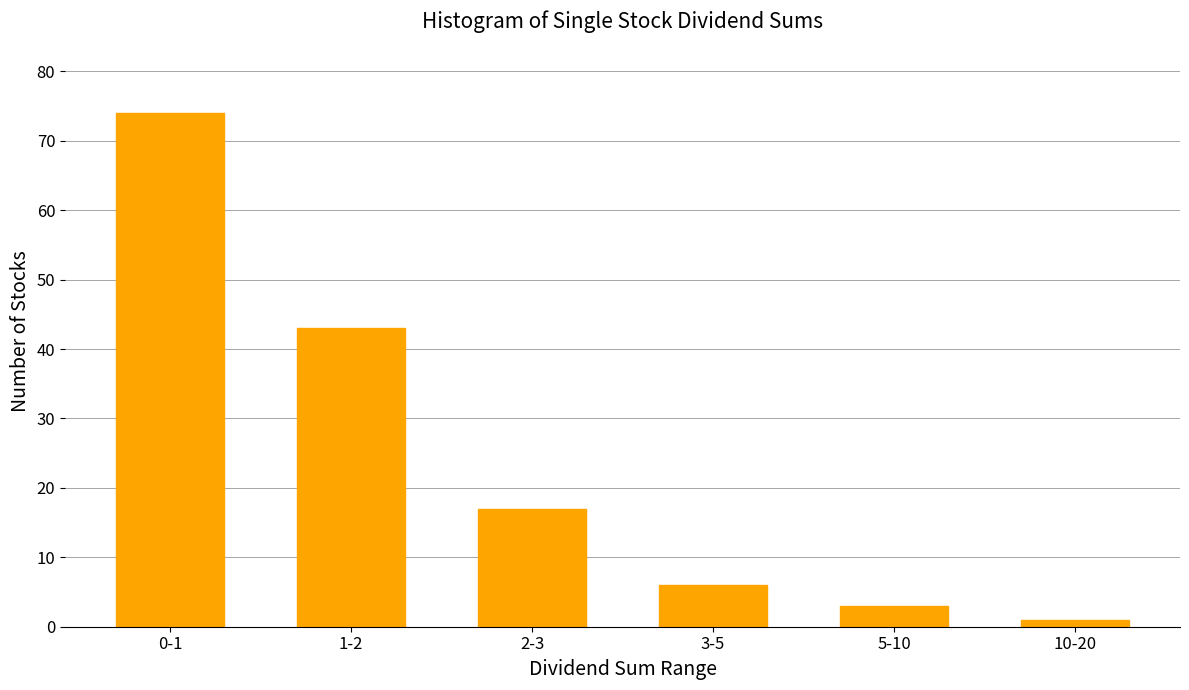

Reading right to left, what are all the values shown in this chart?

10-20=1	5-10=3	3-5=6	2-3=17	1-2=43	0-1=74